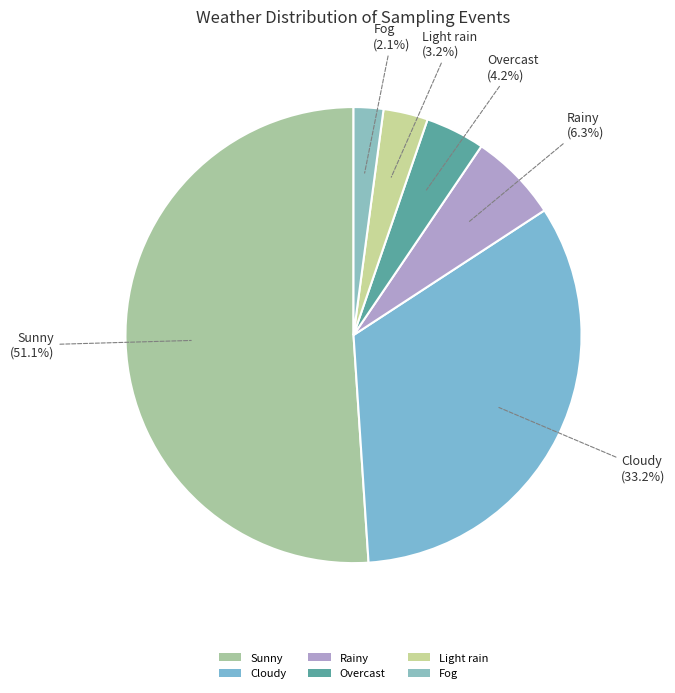

How many slices are in this pie chart?

6